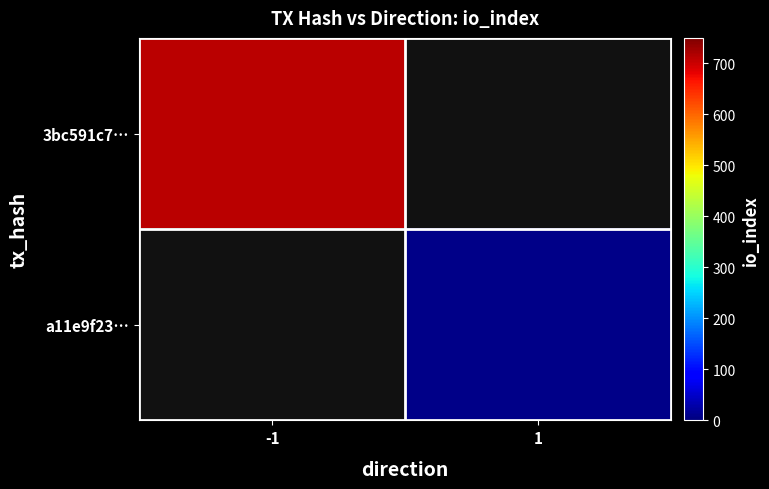

What is the minimum value shown in the chart?

7.0